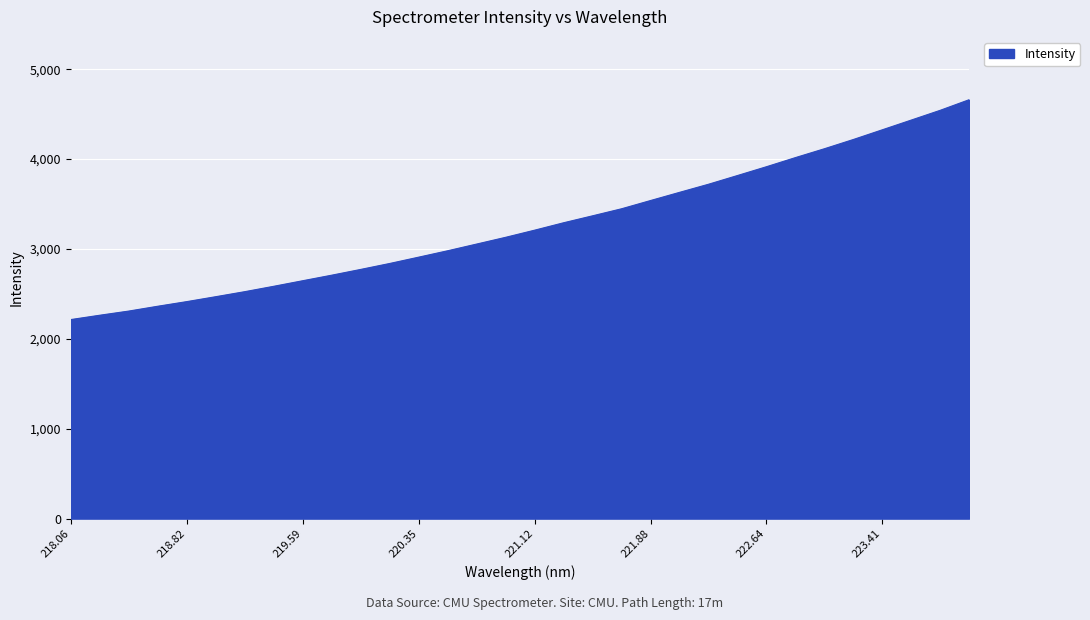

What is the smallest value displayed?

2214.6